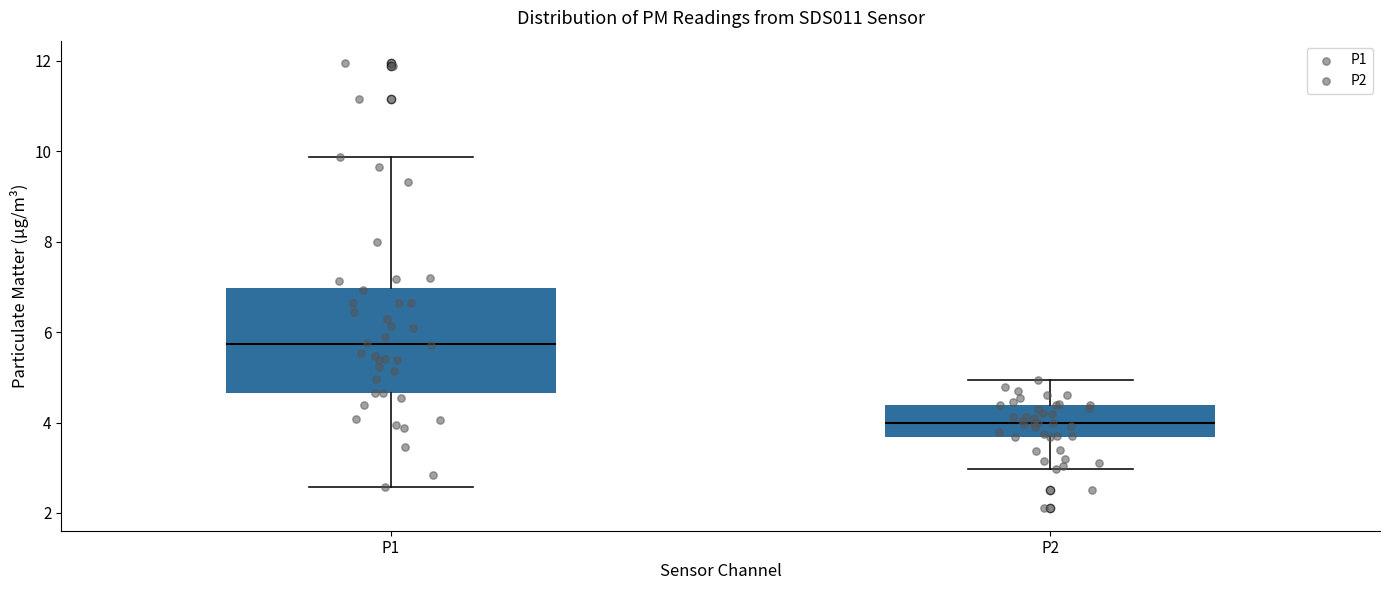

Reading left to right, read every box against the y-axis: the position of its median line, the range the box covers, and the ends of its whiskers. The values are not printed on the chart, so give them approximately, as read against the axis.

P1: median 5.8, box 4.6 to 7.0, whiskers 2.6 to 9.8
P2: median 4.0, box 3.6 to 4.4, whiskers 3.0 to 5.0